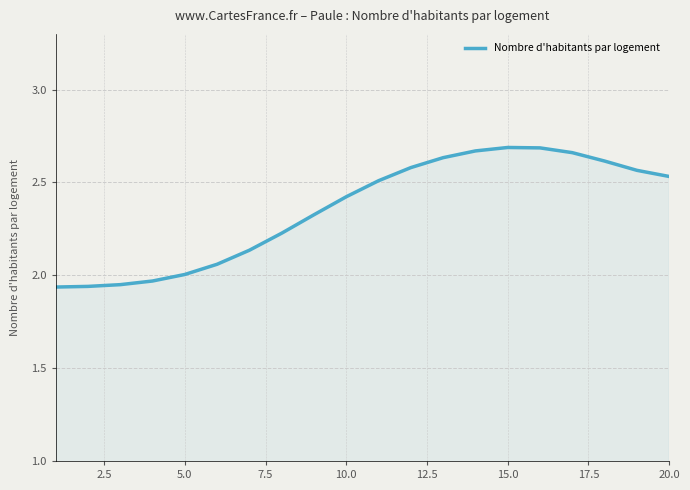

Does the chart display data point markers on the line(s)?

No